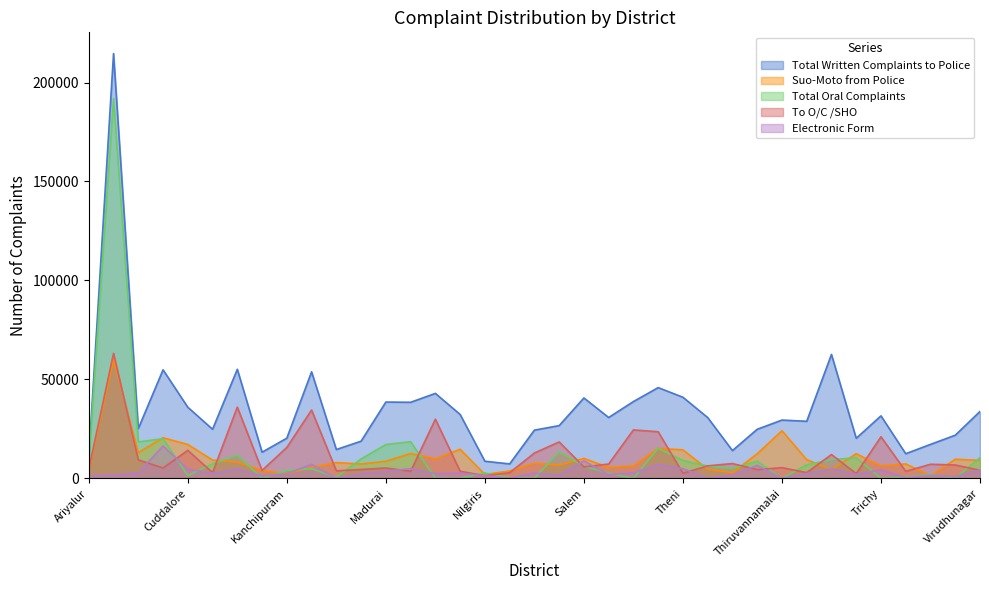

What is the average value of the Total Written Complaints to Police series?

34726